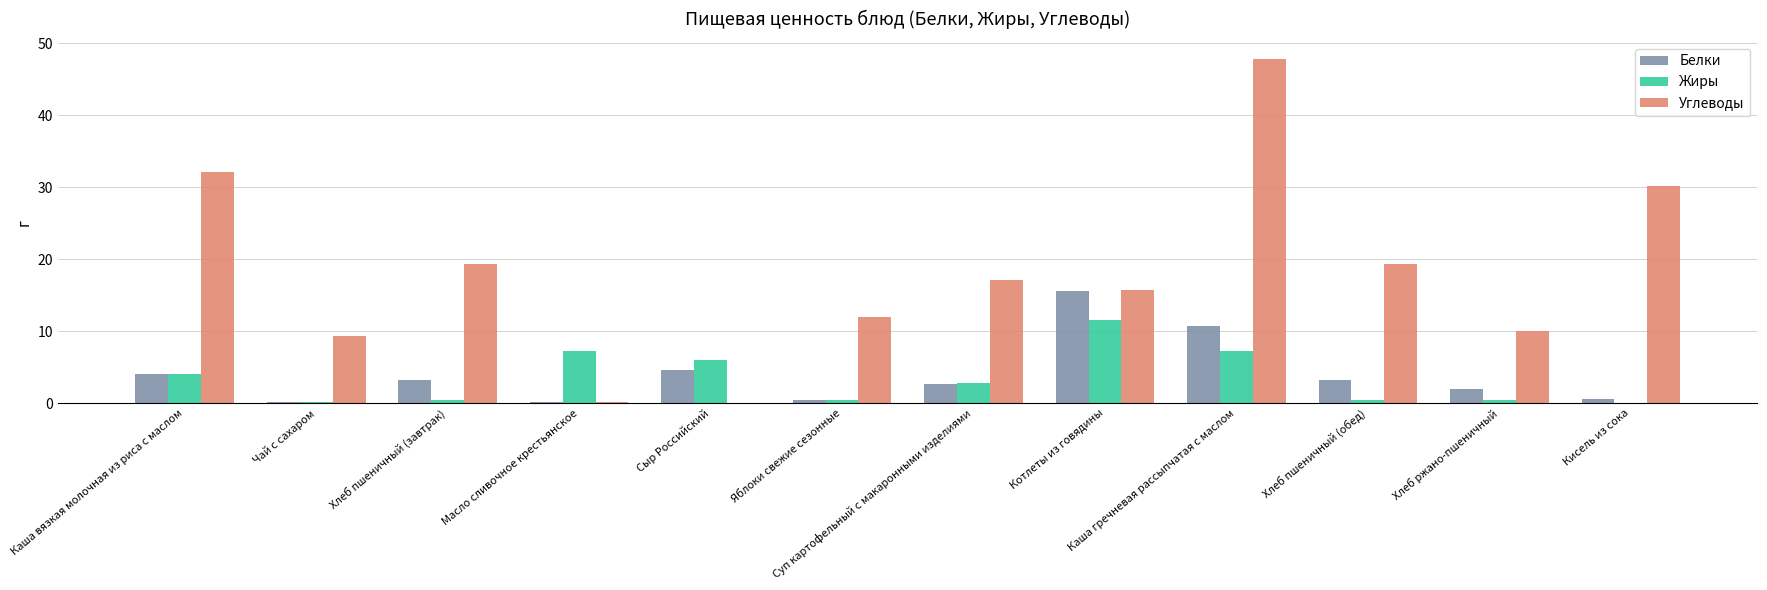

How many groups of bars are there?

12